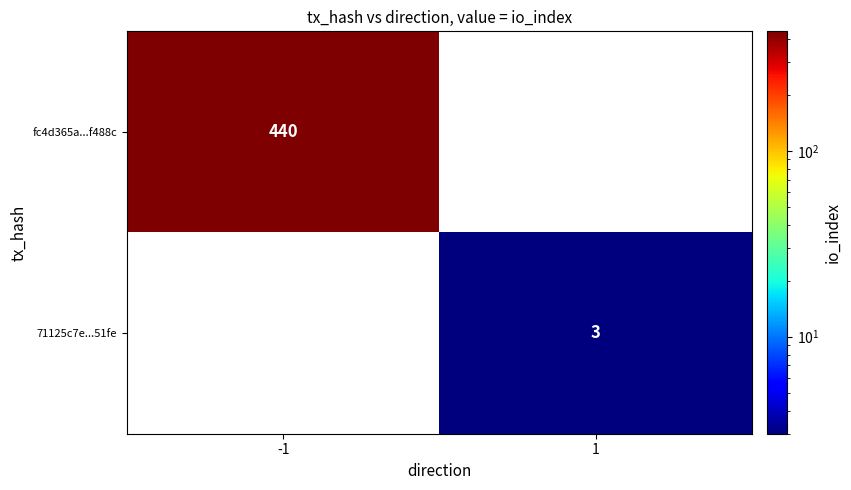

Is the value of 71125c7e...51fe at 1 greater than the value of fc4d365a...f488c at -1?

No